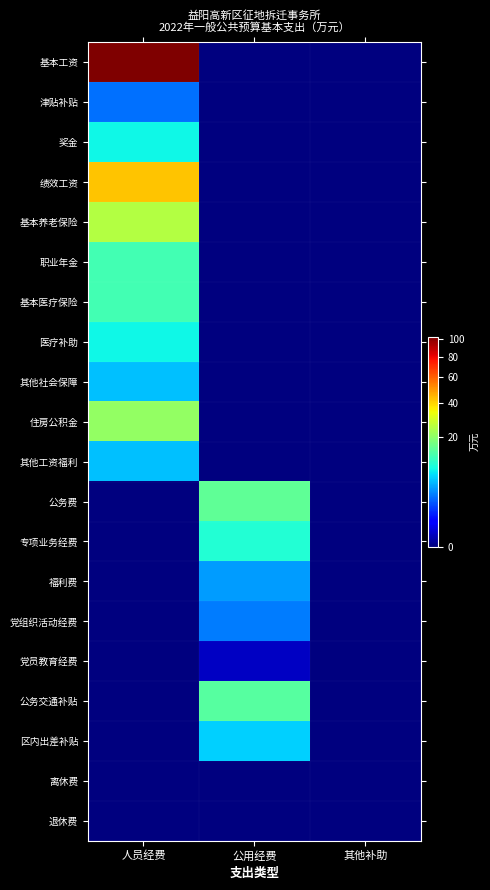

Which series has the largest total across all categories?

基本工资